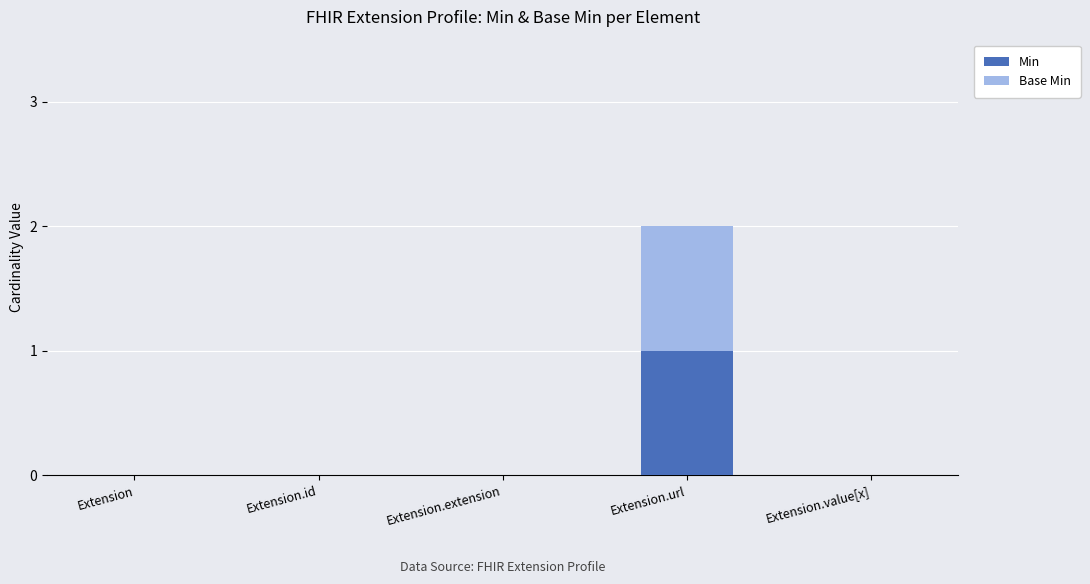

What is the difference between the Min values at Extension.url and Extension?

1